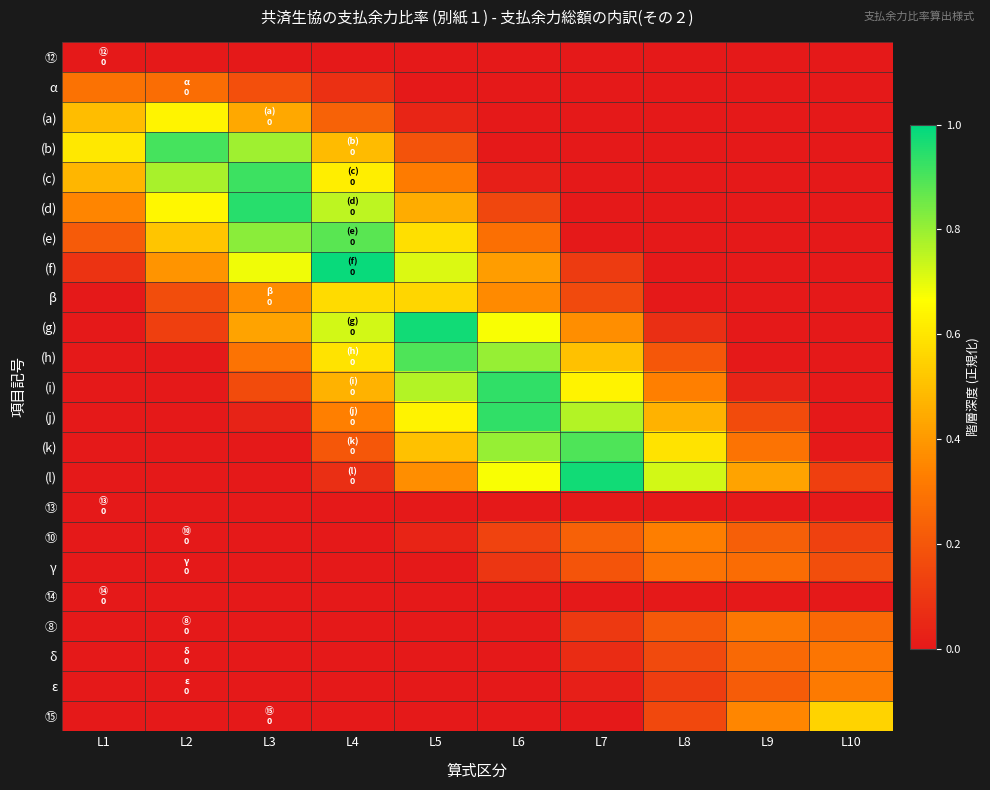

Between L8 and L4, which is larger?

L8